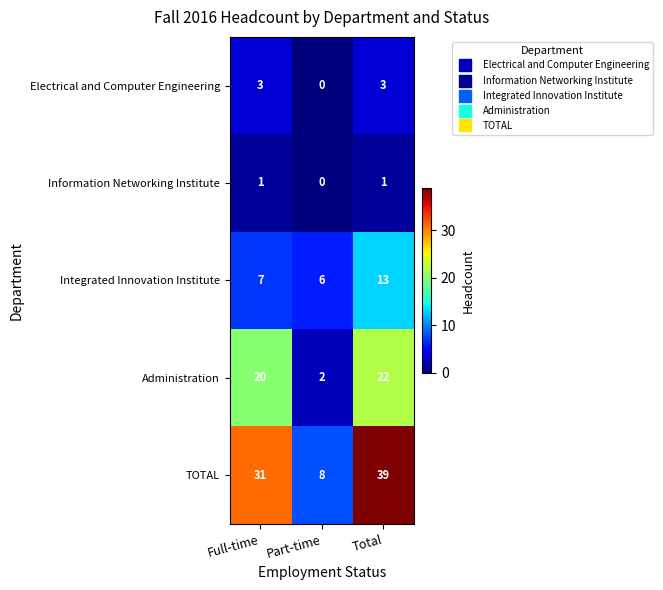

What value does the Electrical and Computer Engineering series have at Total?

3